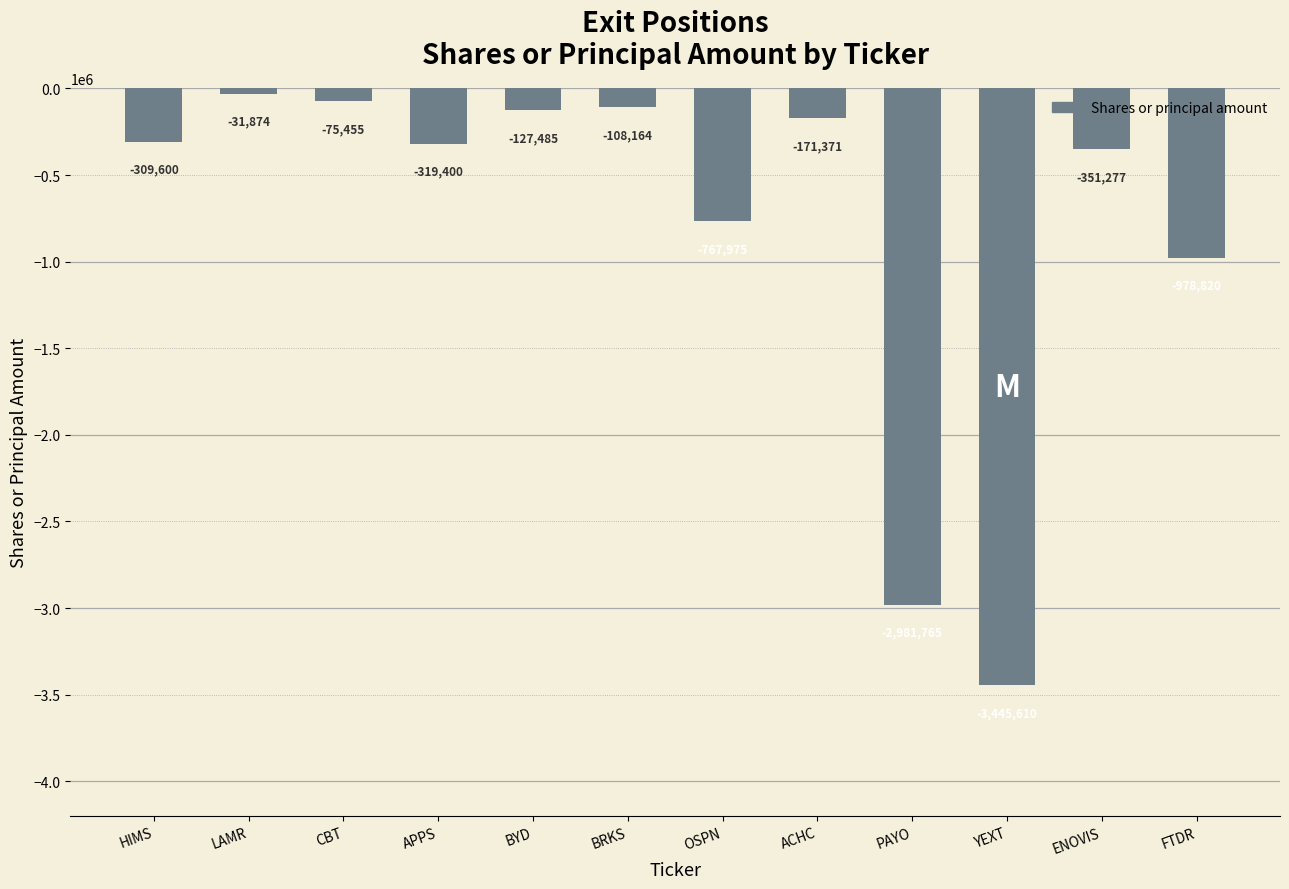

What is the difference between the maximum and minimum values?

3413736